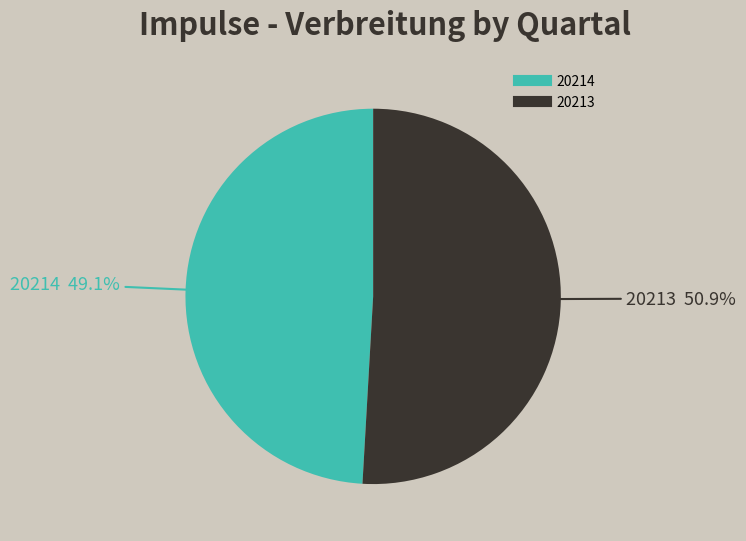

True or false: 20214 accounts for 57% of the total.

False